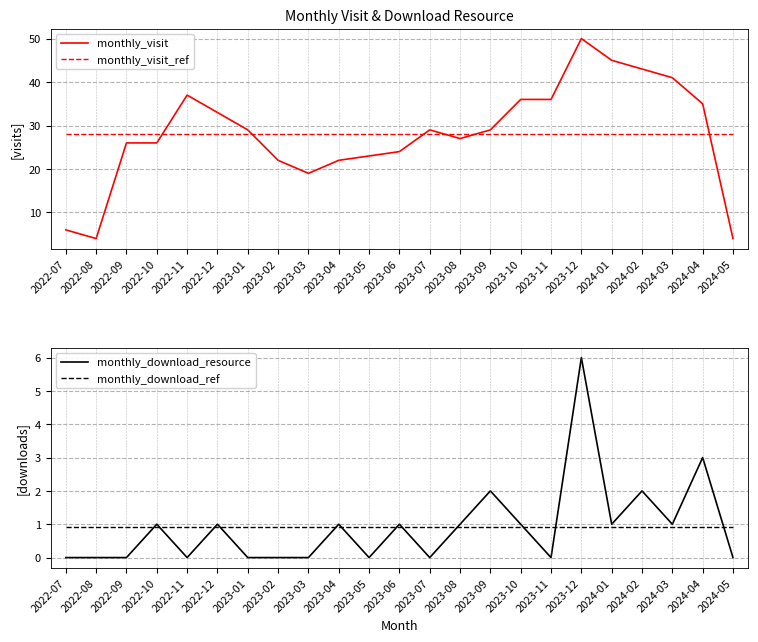

How many distinct data groups are displayed?

4